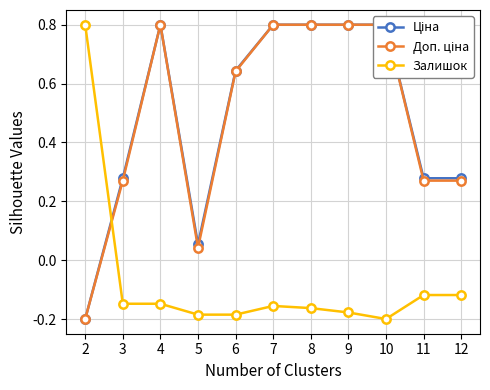

Which category has the lowest value across all series?

2